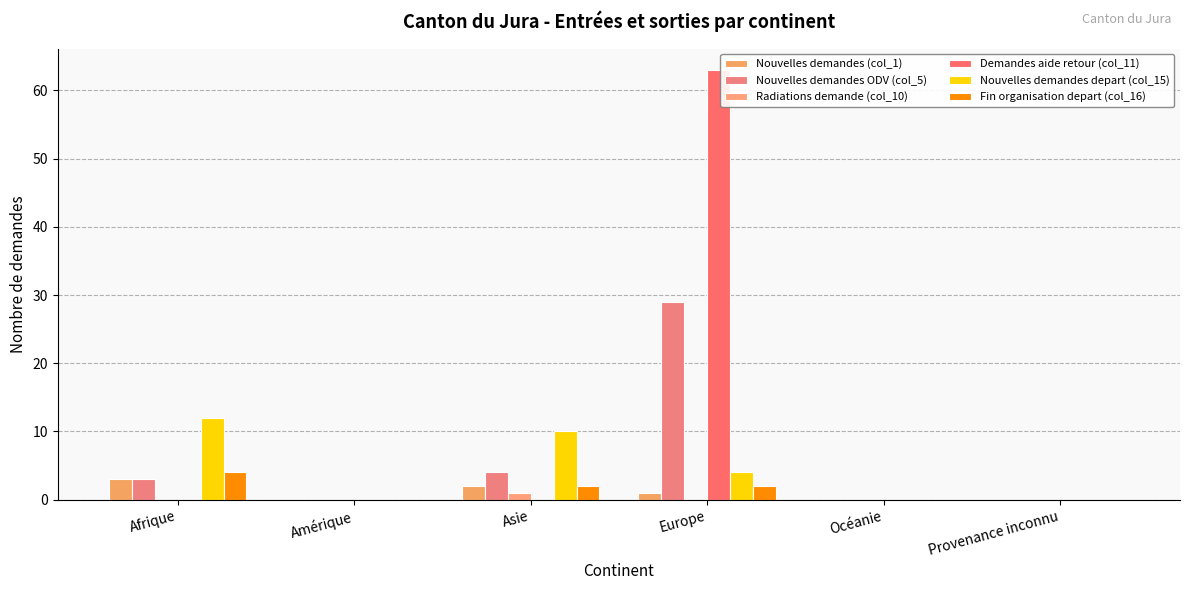

True or false: Radiations demande (col_10) has a value of 0 at Amérique.

True